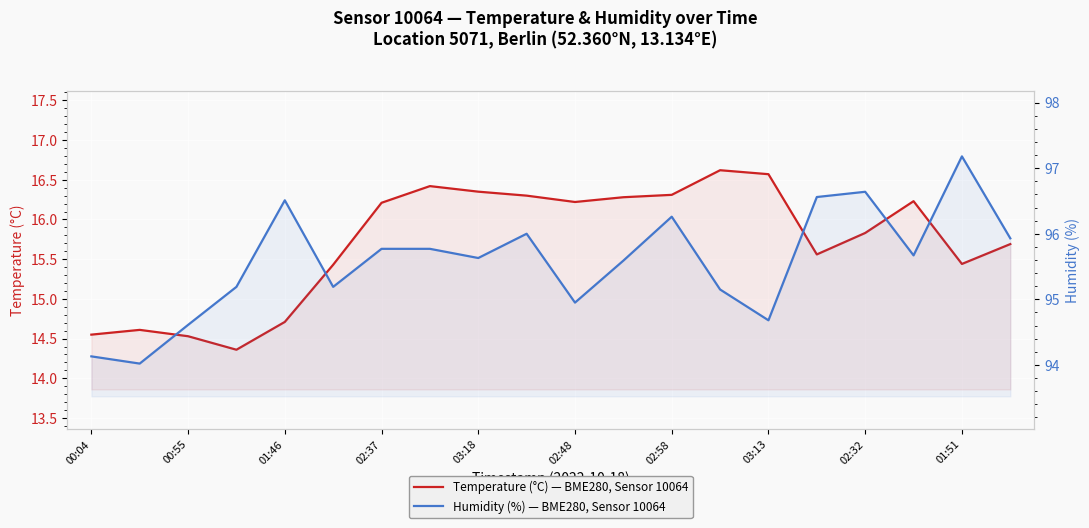

How many interior local valleys does the Humidity (%) series have?

6